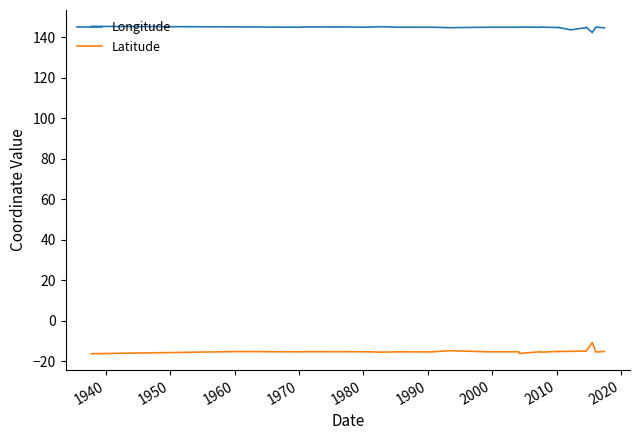

Rank the series at 1990 from highest to lowest value.

Longitude, Latitude